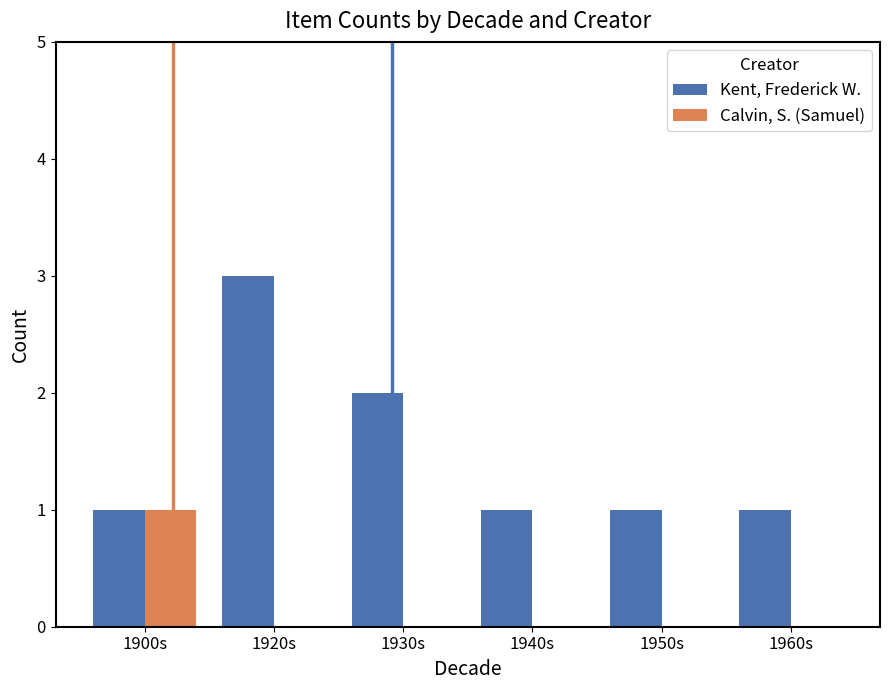

Reading left to right, what are all the values shown in this chart?

Kent, Frederick W.: 1900s=1	1920s=3	1930s=2	1940s=1	1950s=1	1960s=1
Calvin, S. (Samuel): 1900s=1	1920s=0	1930s=0	1940s=0	1950s=0	1960s=0